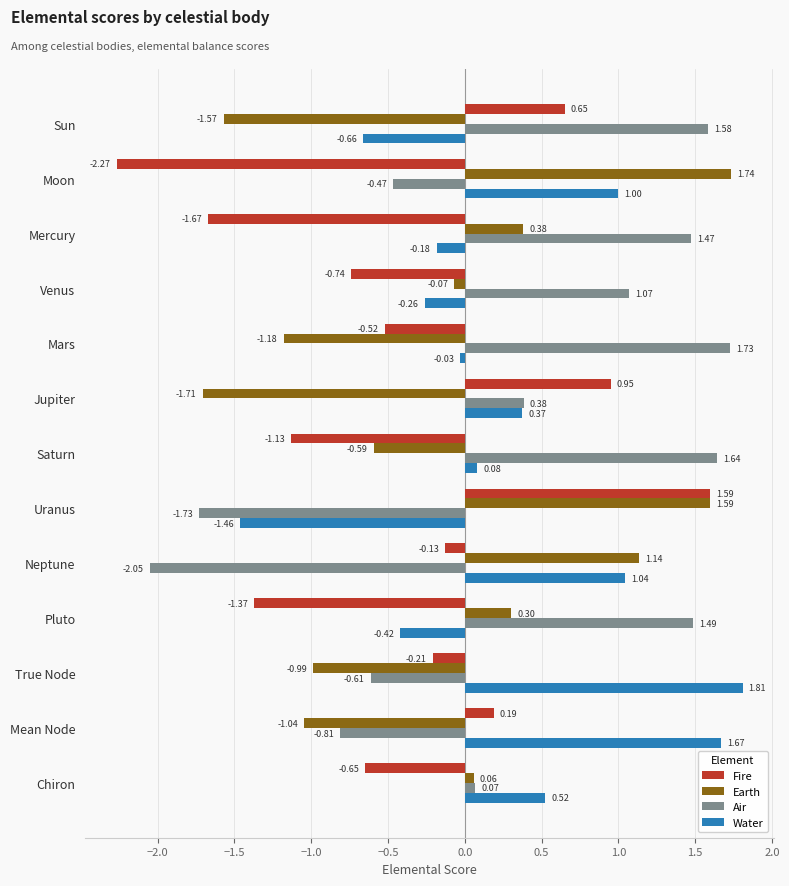

Where is Air nearest to the value 0?

Chiron